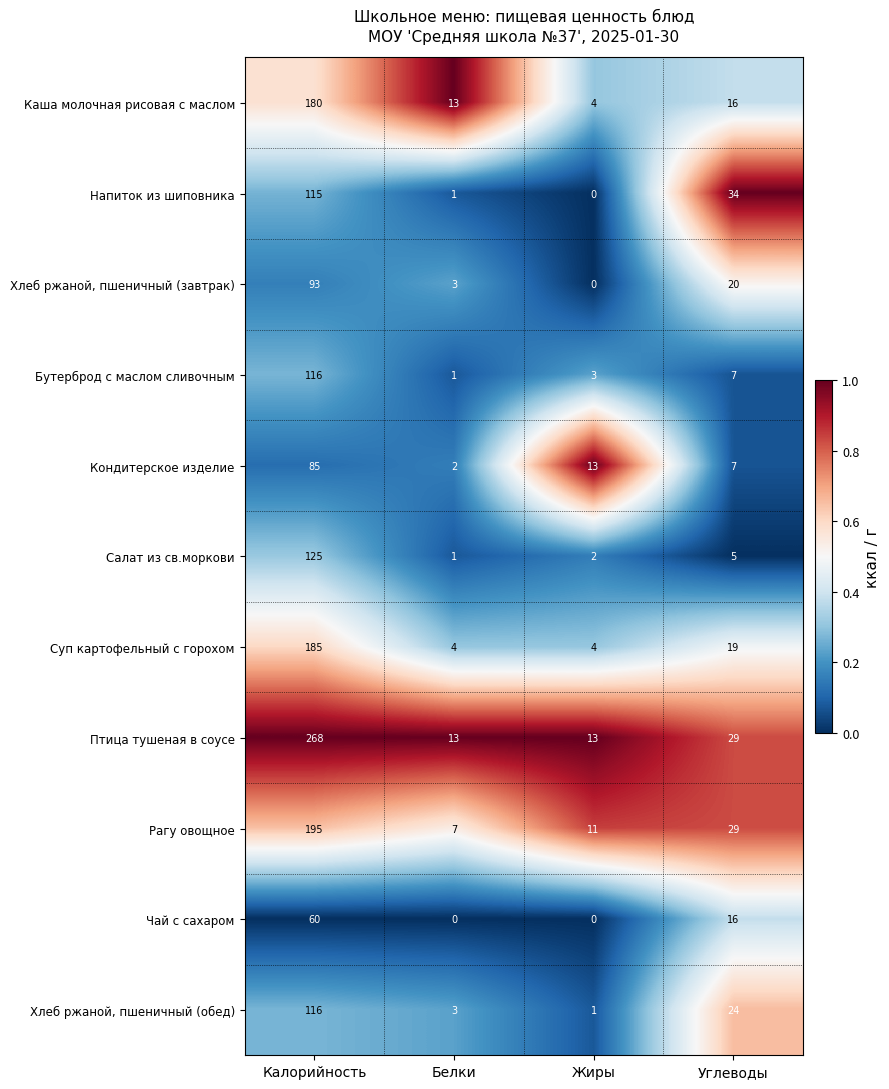

What is the maximum value for Салат из св.моркови?

125